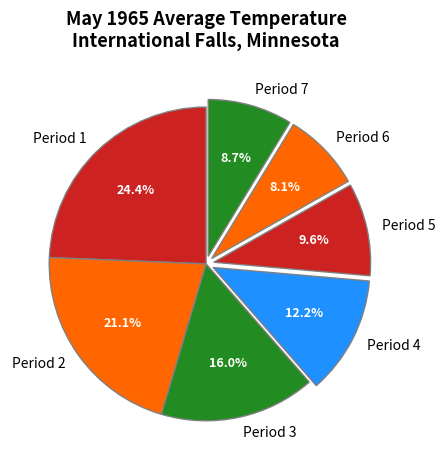

What percentage is NOT represented by Period 2?

78.9%